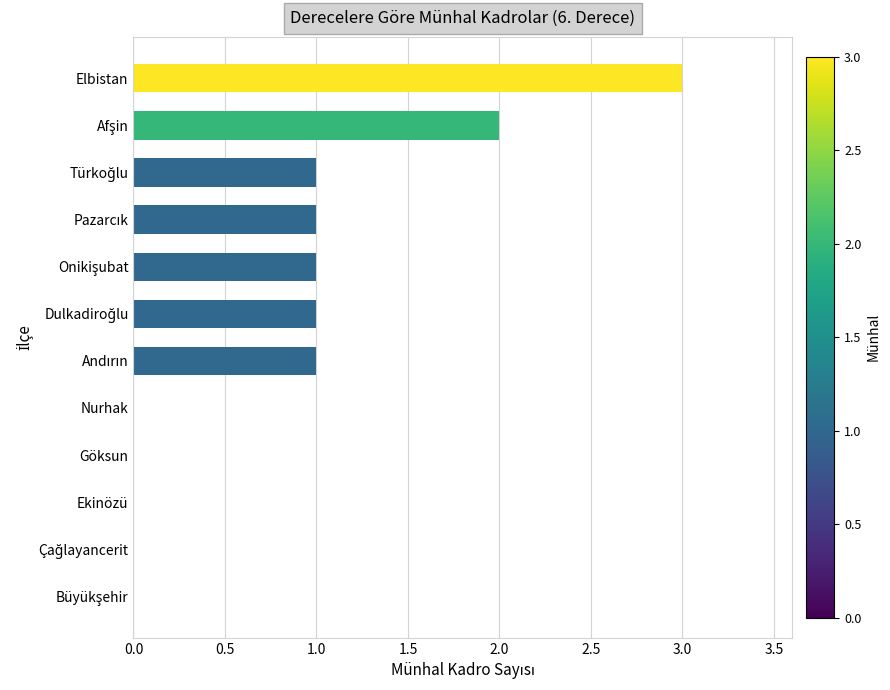

What is the maximum value shown in the chart?

3